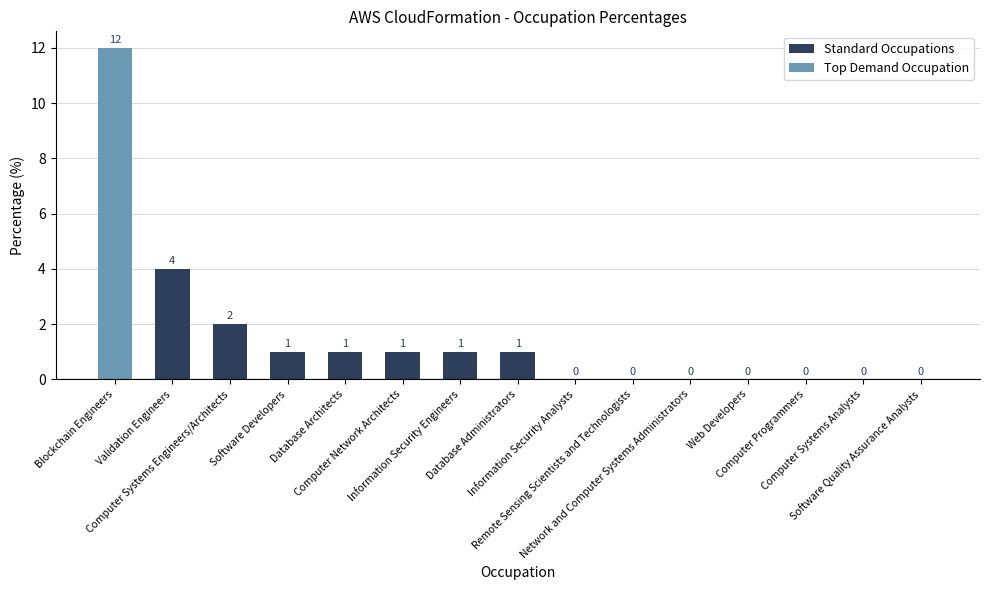

What is the sum of all values?

23